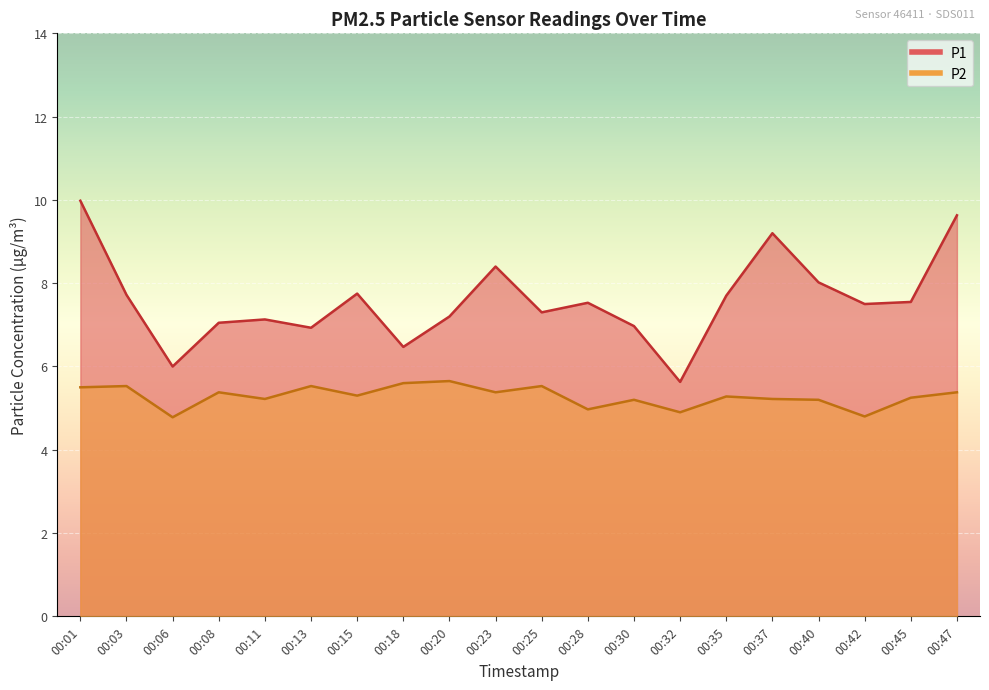

At which label does P2 first exceed 5?

00:01